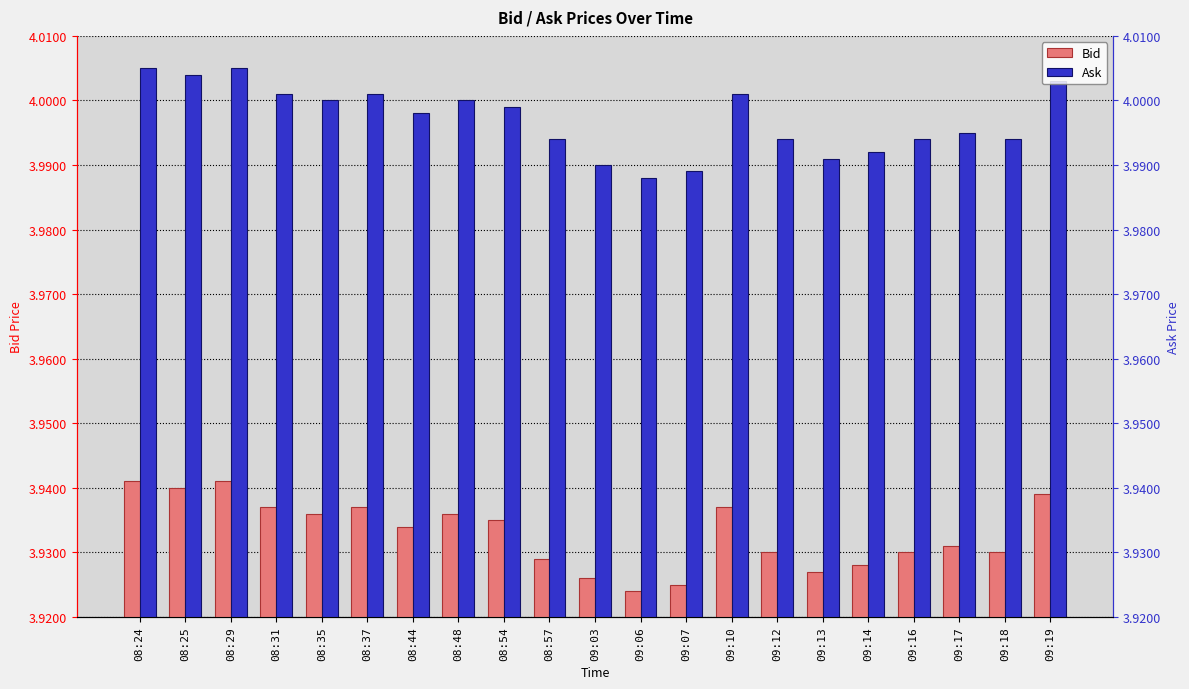

What is the value of the Bid bar at the 2nd from the left?

3.9